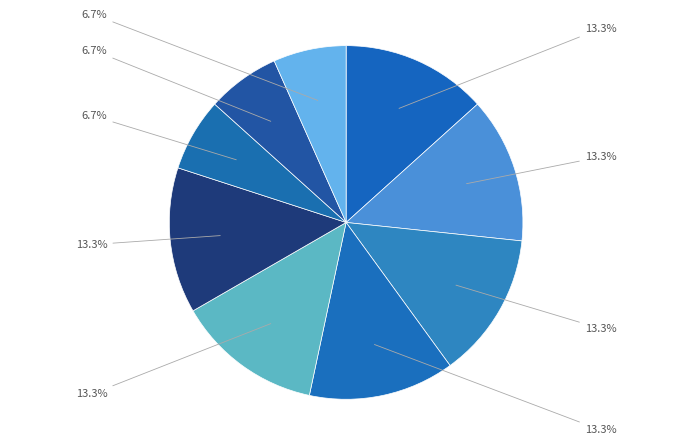

Count the number of slices in the pie.

9